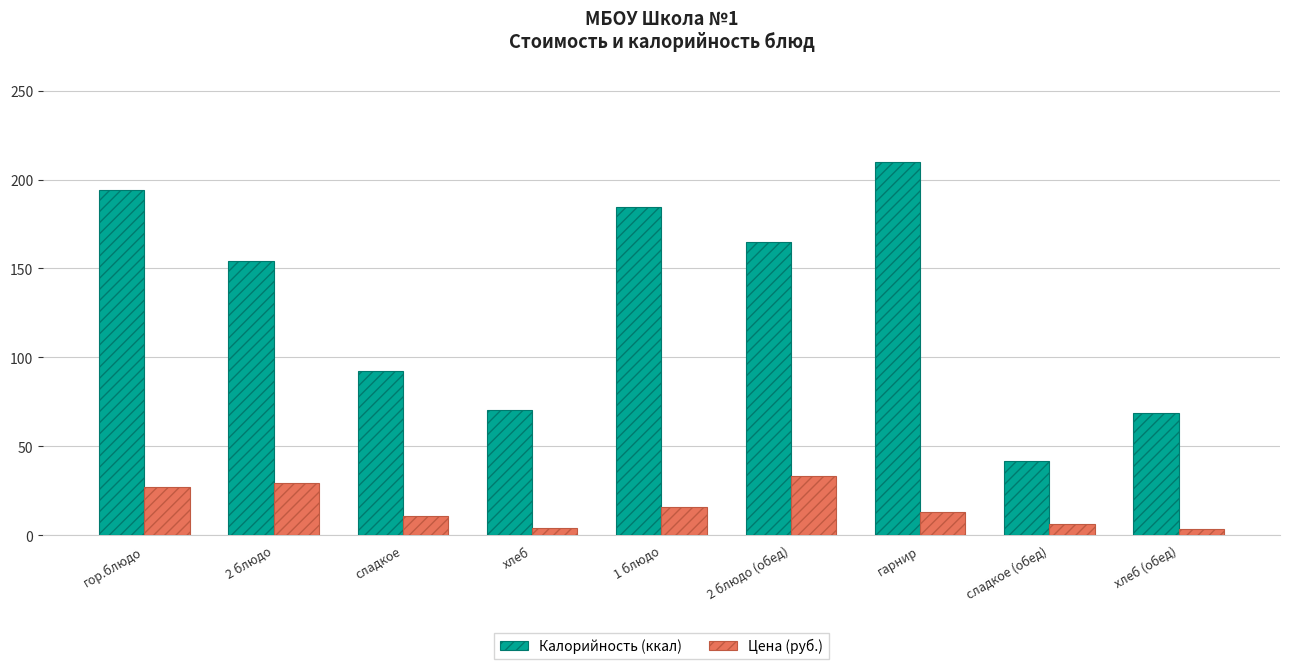

Is the value of Цена (руб.) at хлеб greater than the value of Калорийность (ккал) at 2 блюдо?

No